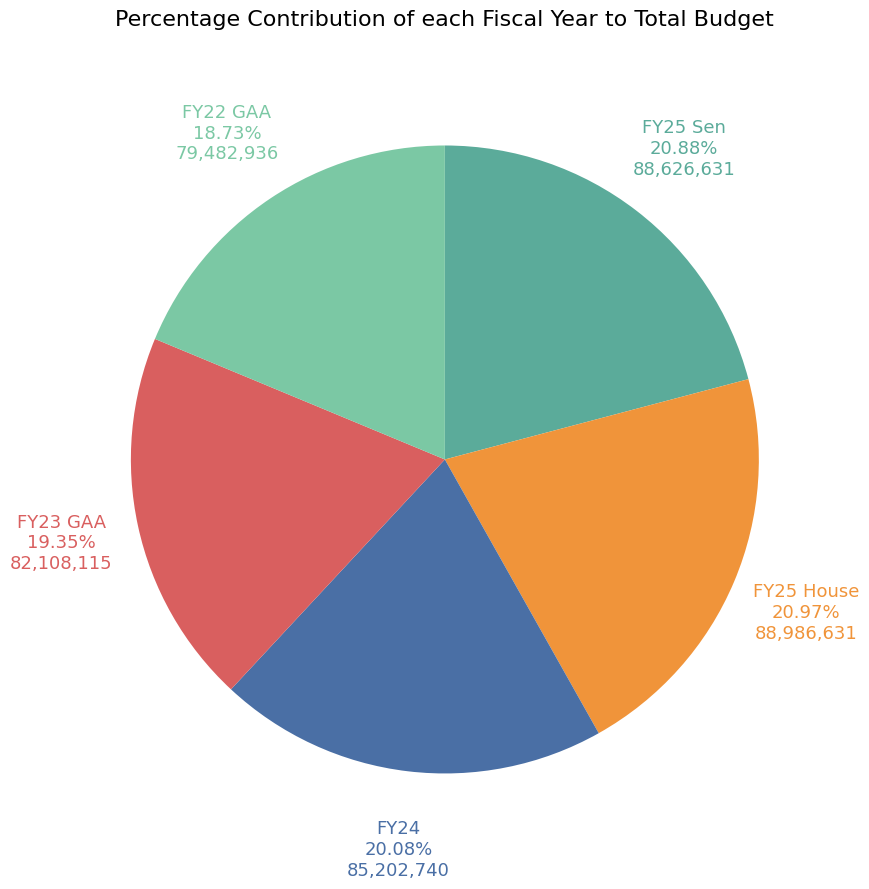

Does any single category account for the majority?

No